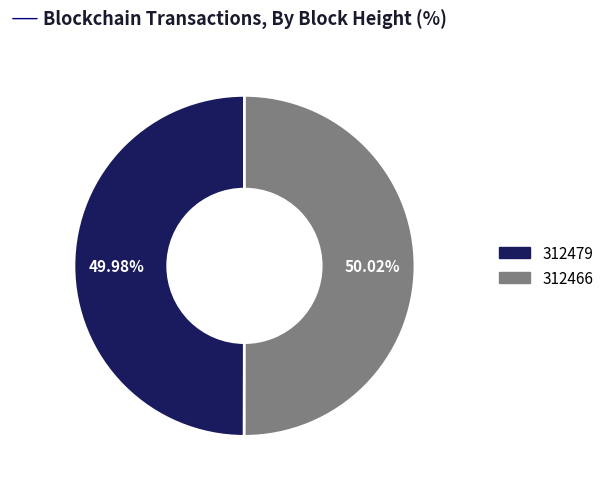

What is the ratio of the value at 312466 to the value at 312479?

1.0